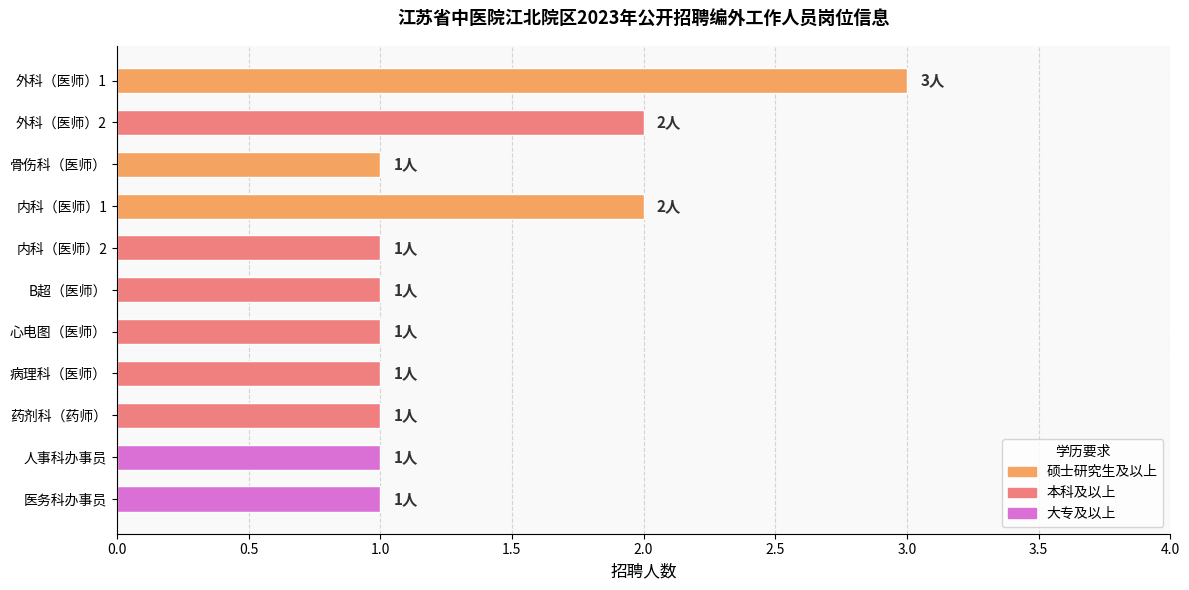

Reading bottom to top, what are all the values shown in this chart?

1	1	1	1	1	1	1	2	1	2	3